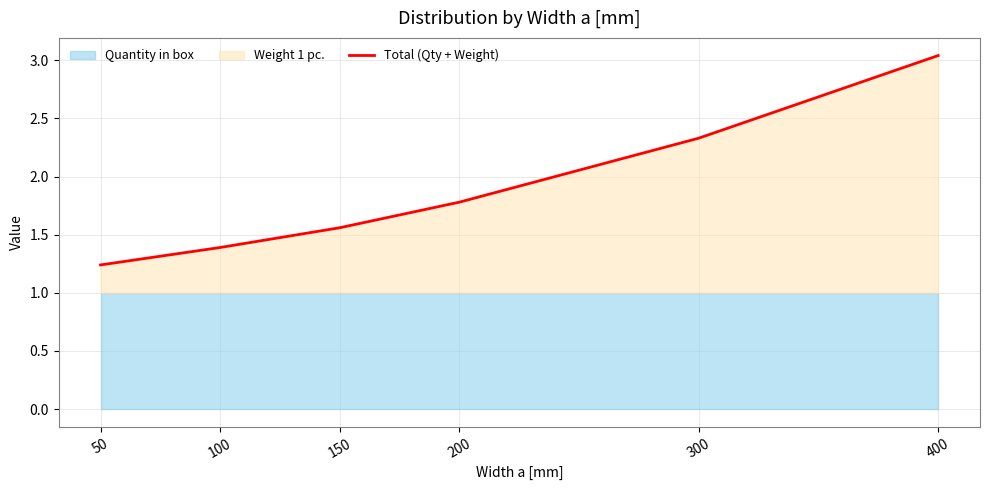

At which category does the chart reach its peak across all series?

400